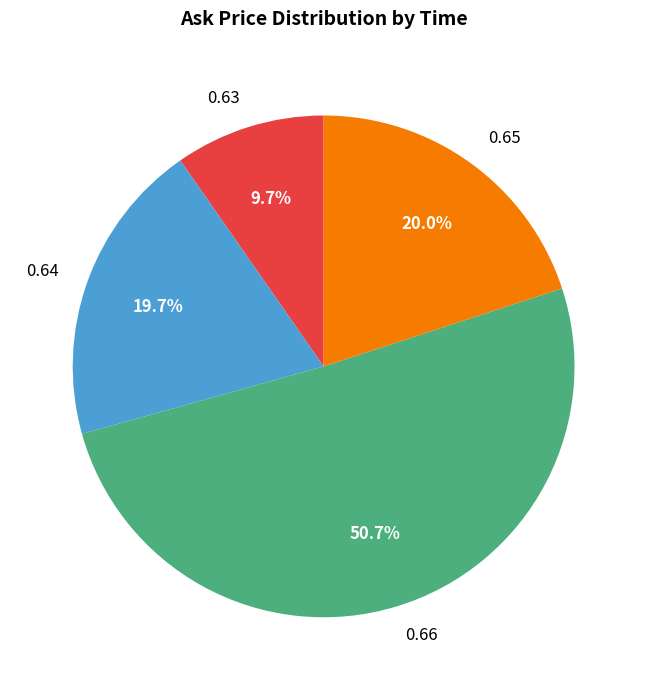

What is the majority slice?

0.66